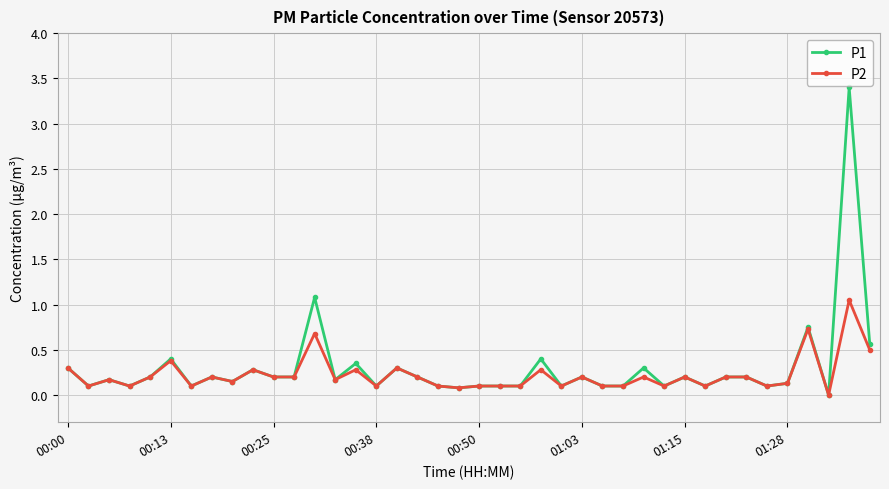

Rank the series by their maximum value, from lowest to highest.

P2, P1